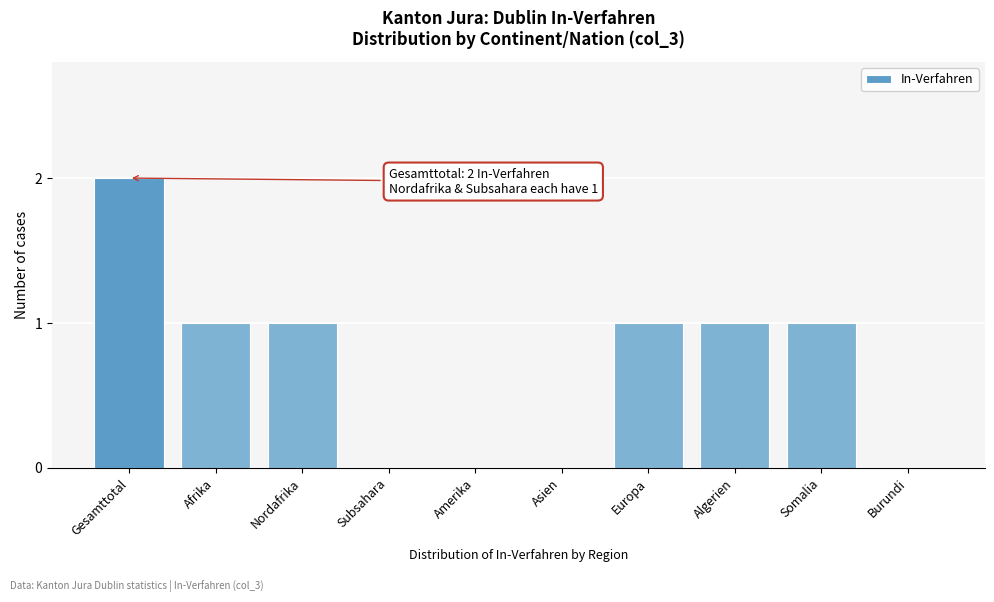

Reading right to left, extract all data points from this chart.

Burundi=0	Somalia=1	Algerien=1	Europa=1	Asien=0	Amerika=0	Subsahara=0	Nordafrika=1	Afrika=1	Gesamttotal=2